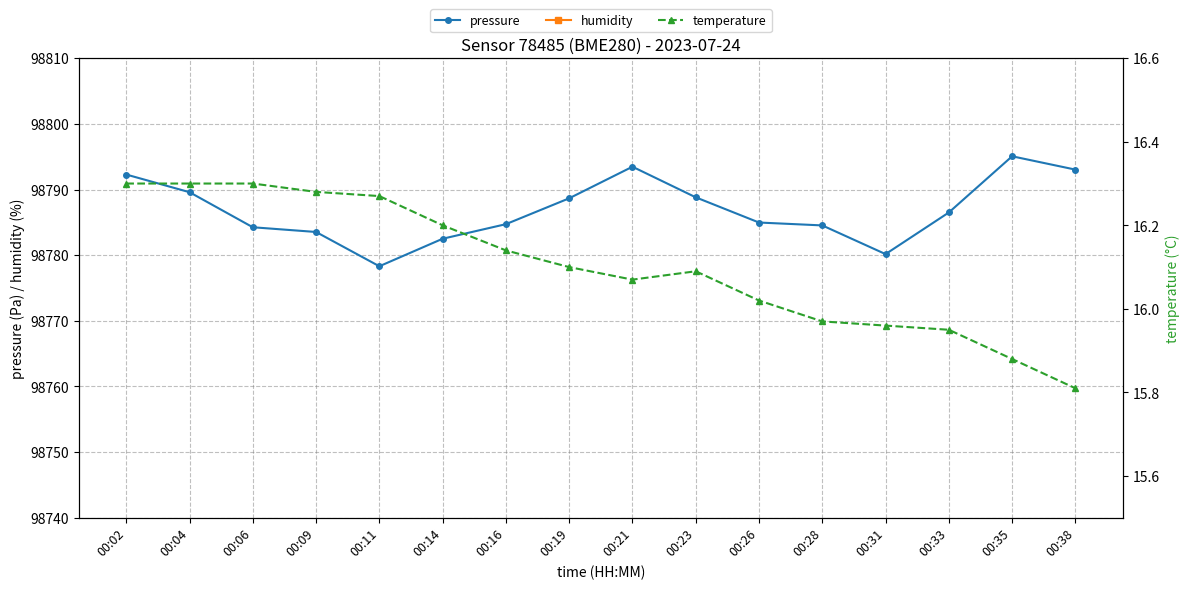

True or false: humidity has more than 1 points higher than both neighbors.

True